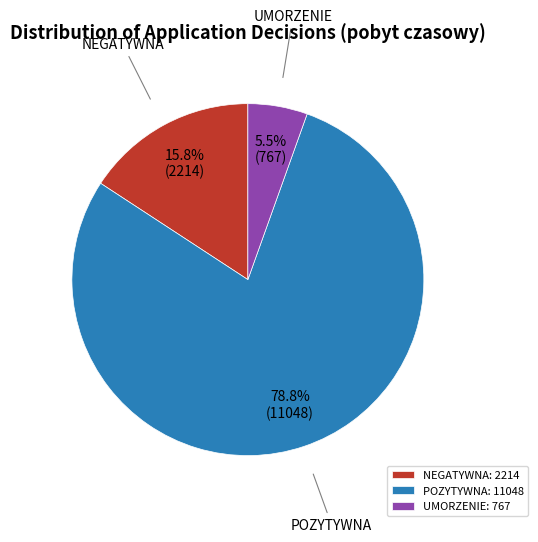

To the nearest percent, what is the difference between the UMORZENIE and NEGATYWNA slice percentages?

10%